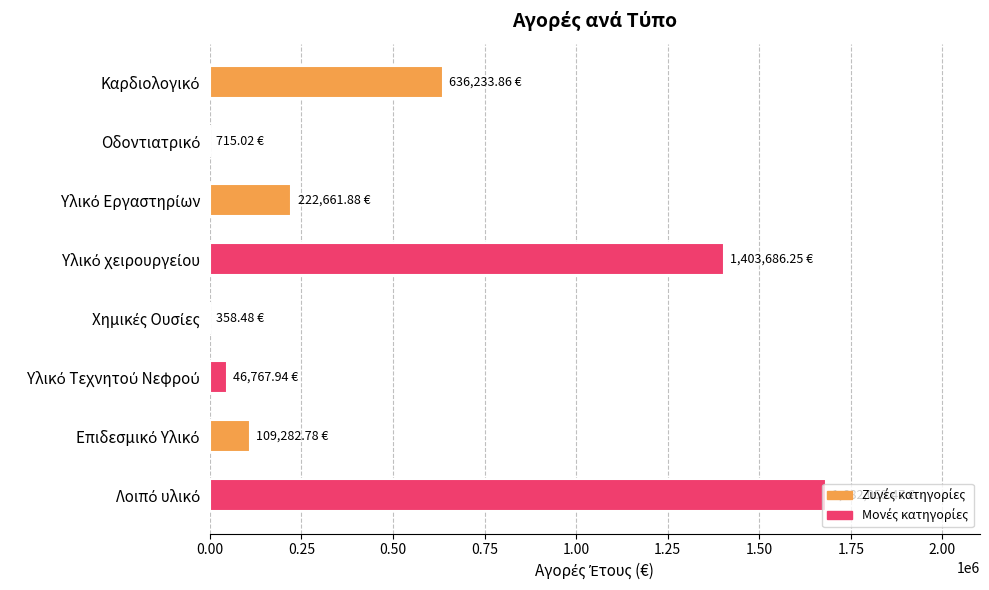

What is the maximum value shown in the chart?

1682059.5